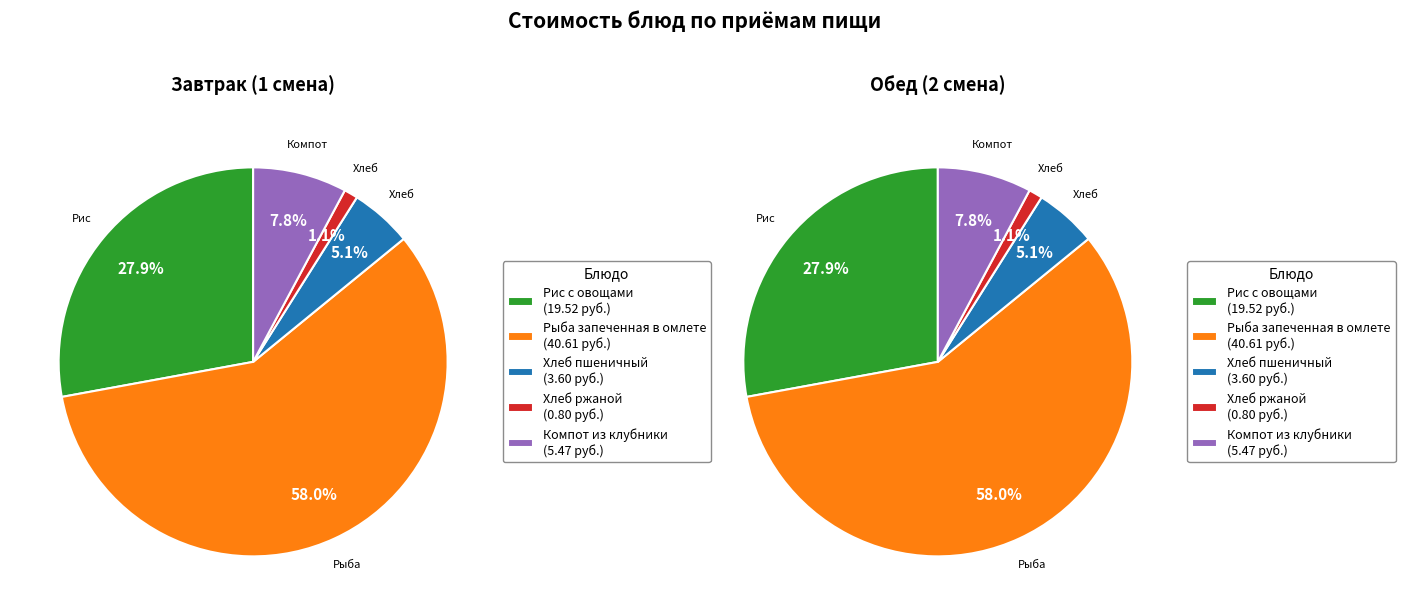

To the nearest percent, what is the difference between the Рыба запеченная в омлете and Компот из клубники slice percentages?

50%